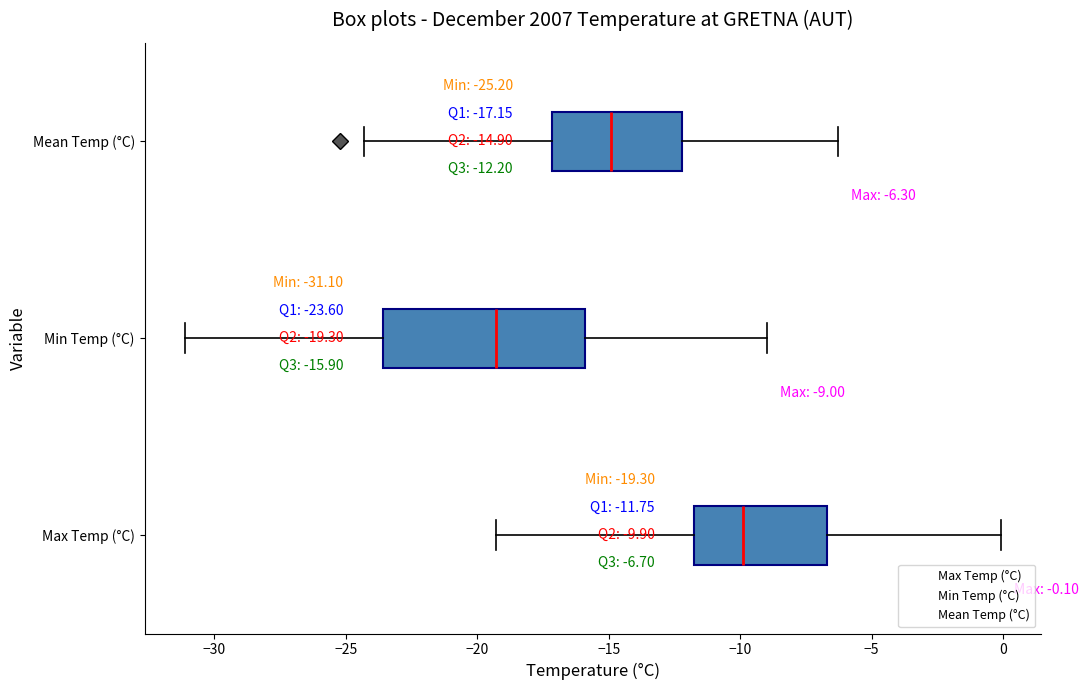

Comparing the boxes themselves (not the whiskers), which one is the widest?

Min Temp (°C)